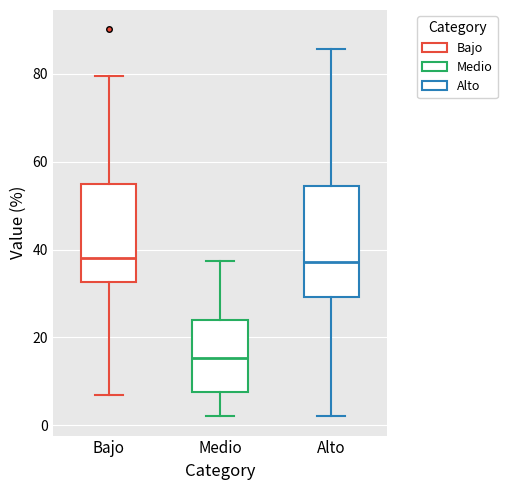

Which box's median line is the lowest?

Medio